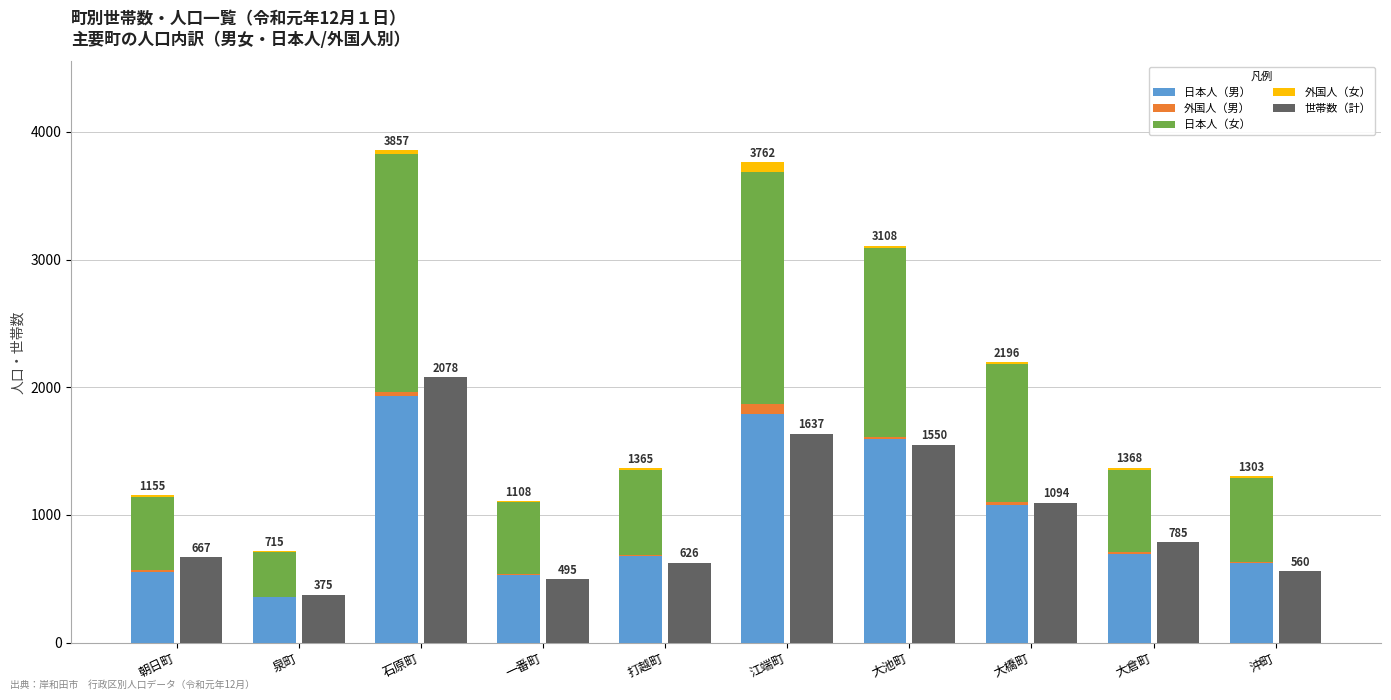

What is the minimum value shown in the chart?

1